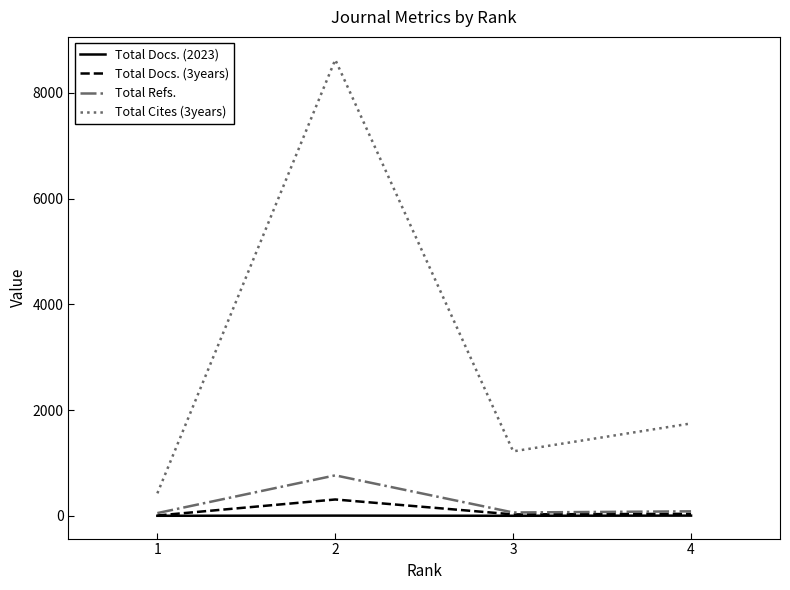

Does the chart have visible grid lines?

No